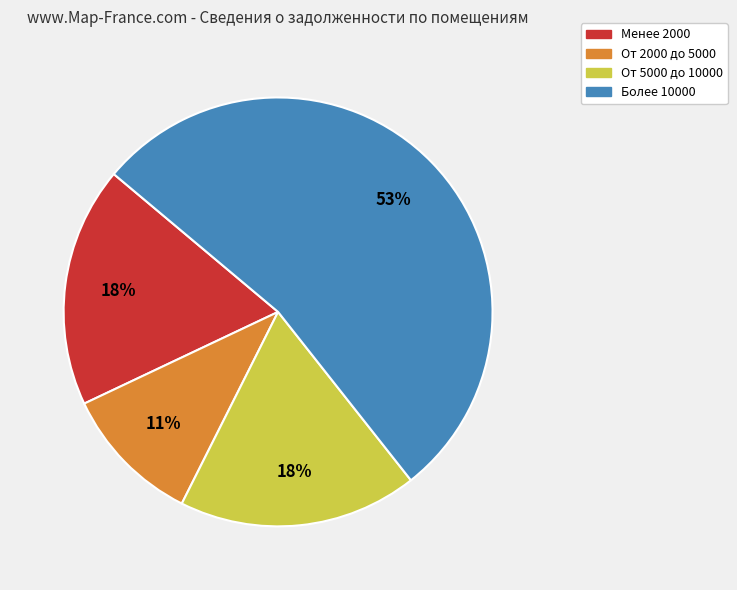

Count the number of slices in the pie.

4